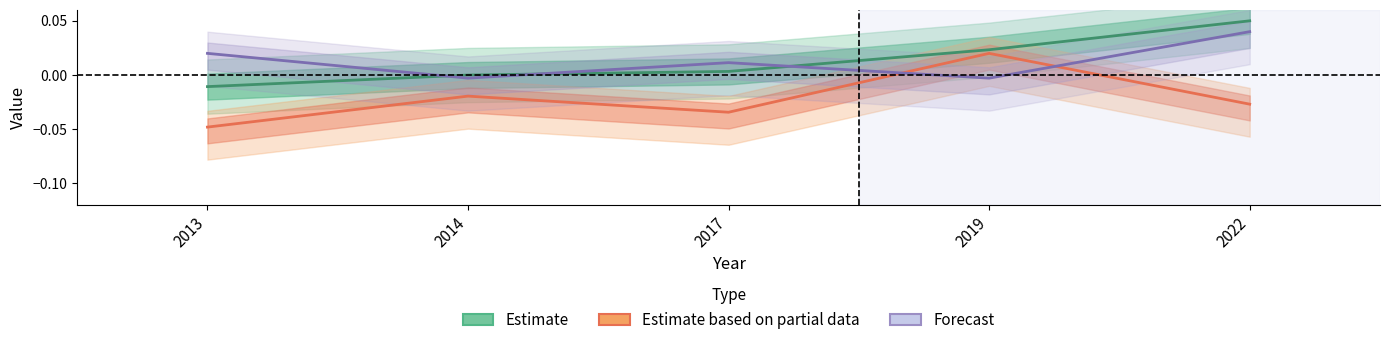

How many values in the Estimate based on partial data series are below 0?

4